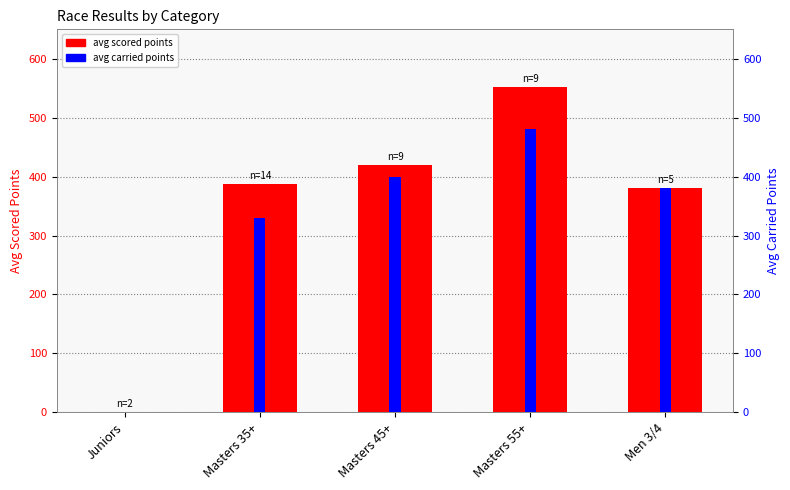

Reading left to right, what are all the values shown in this chart?

avg scored points: 0.0	387.2	419.0	551.5	381.0
avg carried points: 0.0	330.0	400.0	480.0	381.0